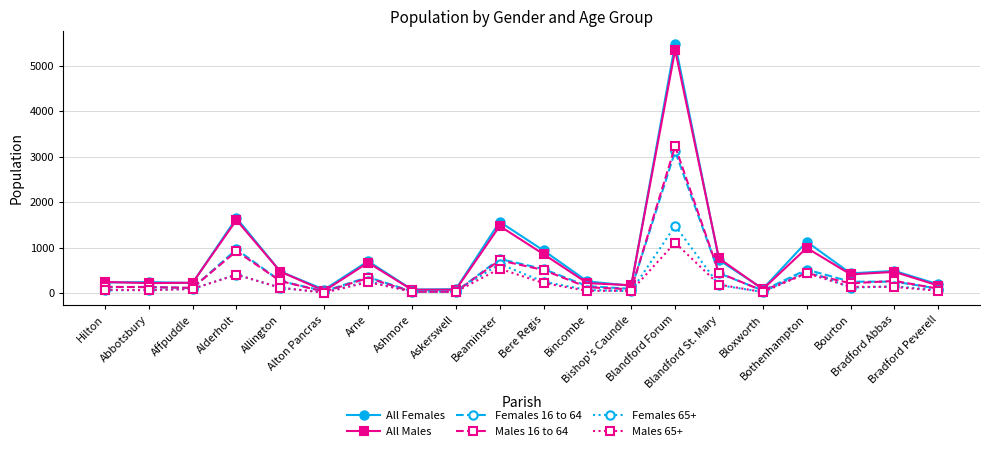

Which series changed the most between Abbotsbury and Ashmore?

All Females